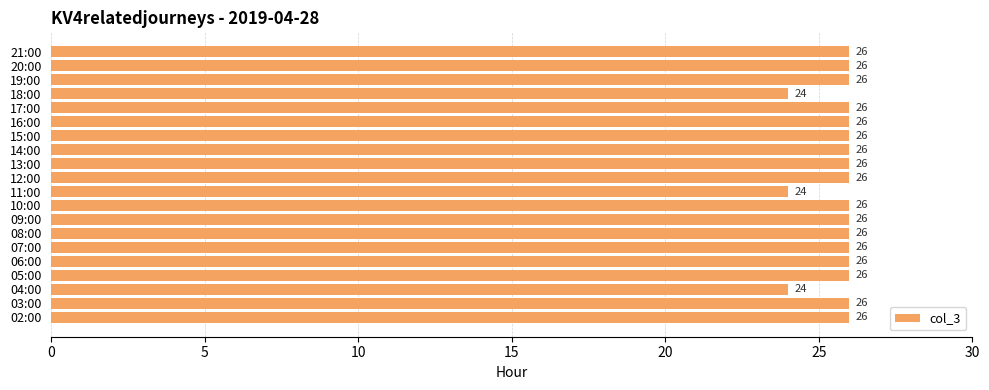

The value at 07:00 is 26. True or false?

True